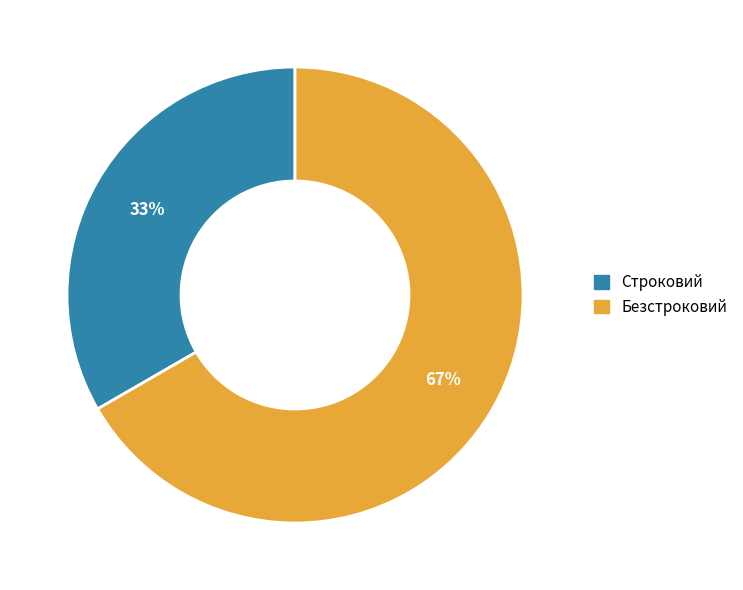

To the nearest percent, what is the combined percentage of Строковий and Безстроковий?

100%